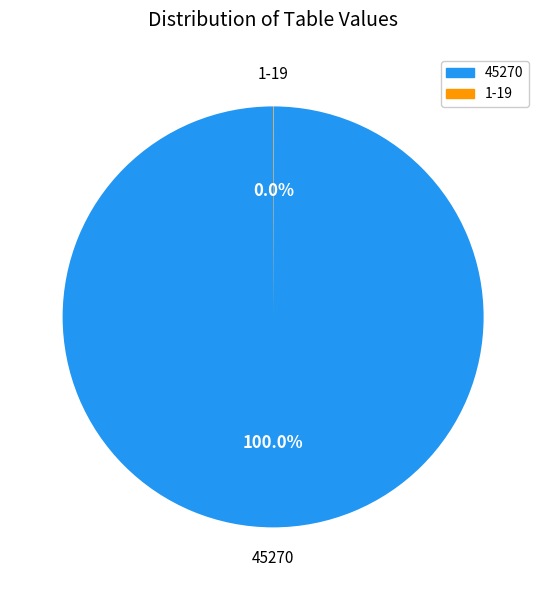

Is there any slice that represents more than half of the pie?

Yes